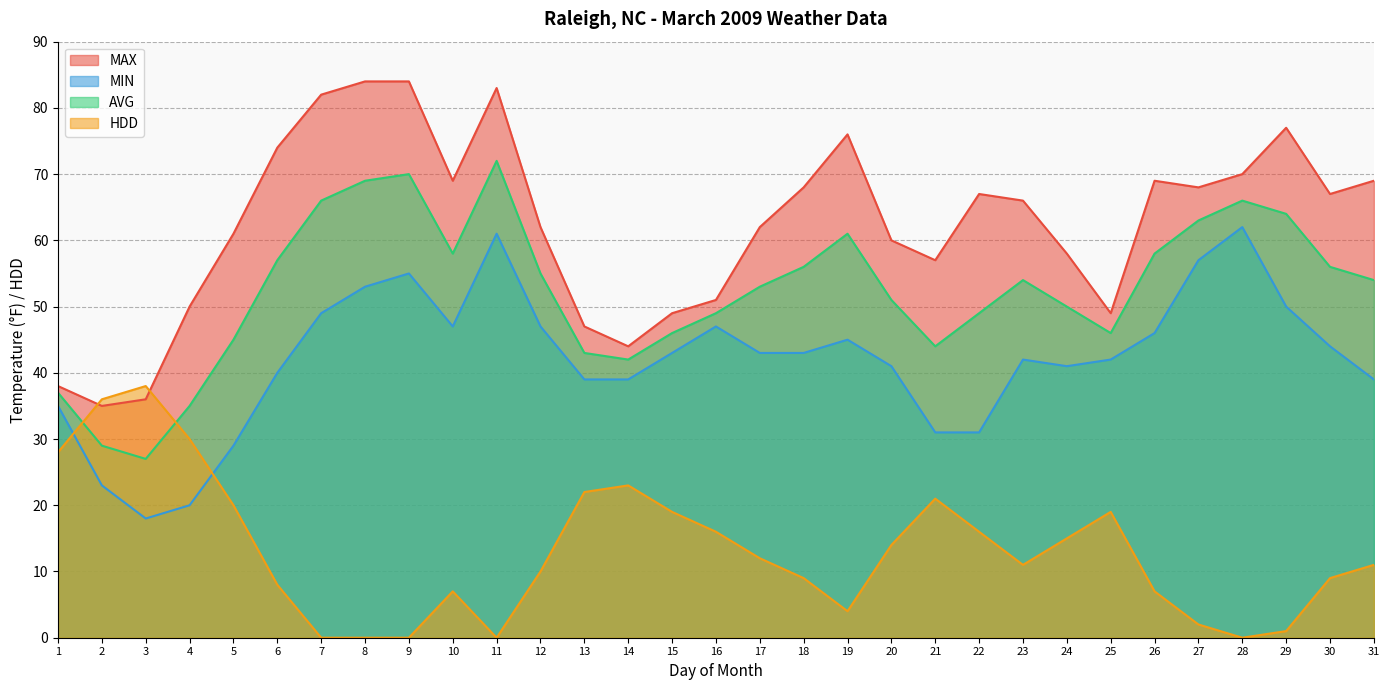

What is the value of the HDD point at the 19th from the left?

4